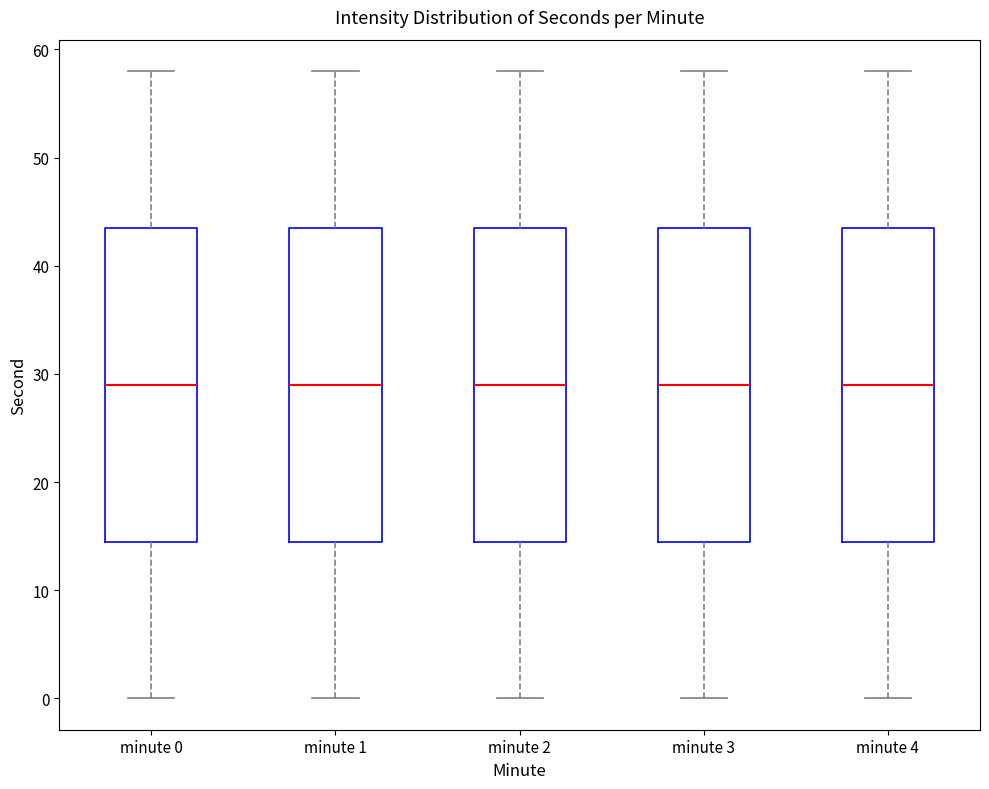

Reading left to right, read every box against the y-axis: the position of its median line, the range the box covers, and the ends of its whiskers. The values are not printed on the chart, so give them approximately, as read against the axis.

minute 0: median 29, box 15 to 44, whiskers 0 to 58
minute 1: median 29, box 15 to 44, whiskers 0 to 58
minute 2: median 29, box 15 to 44, whiskers 0 to 58
minute 3: median 29, box 15 to 44, whiskers 0 to 58
minute 4: median 29, box 15 to 44, whiskers 0 to 58